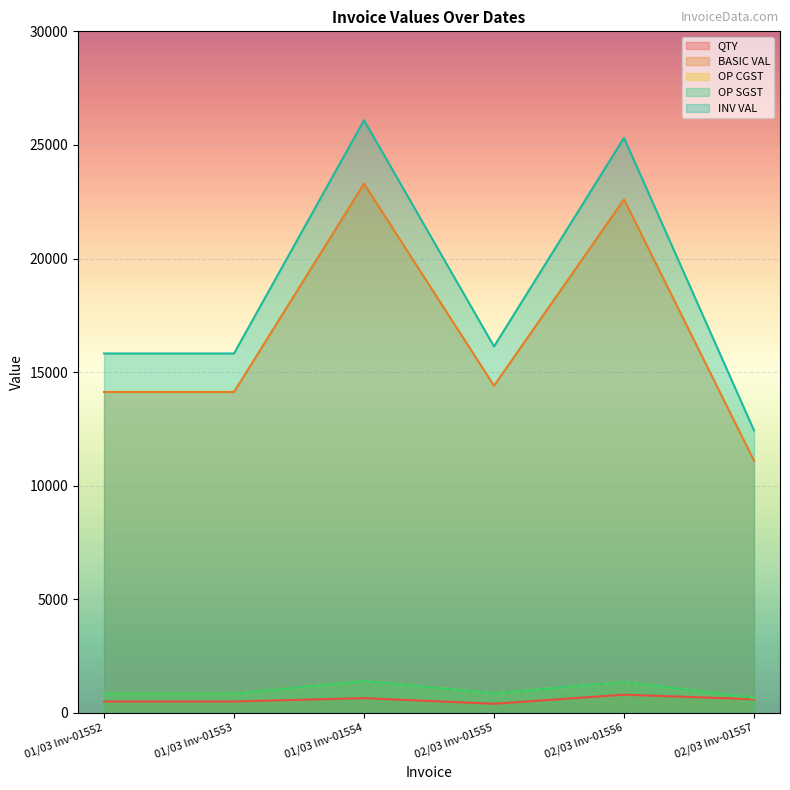

What are all the series names shown in the legend?

QTY, BASIC VAL, OP CGST, OP SGST, INV VAL